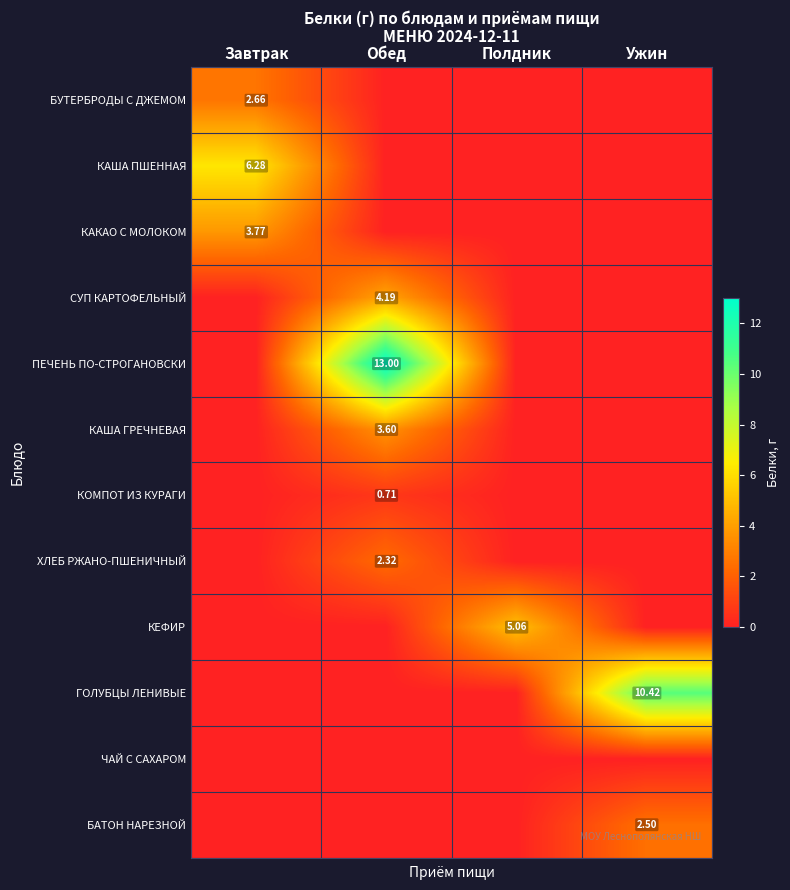

What is the difference between the maximum and minimum values in the КОМПОТ ИЗ КУРАГИ series?

0.7